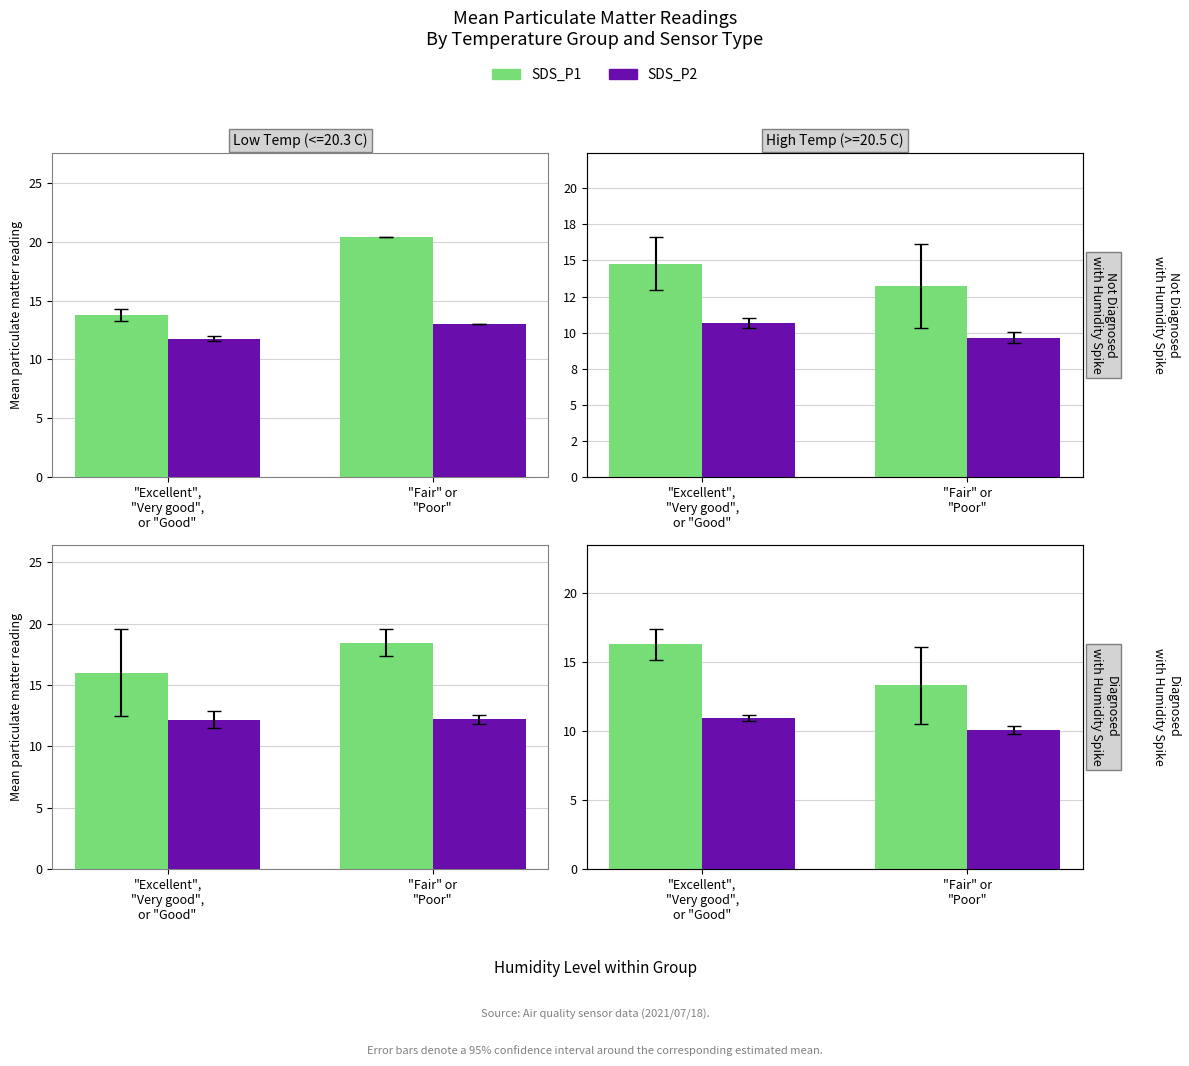

Which category has the highest value in the SDS_P1 series?

"Excellent",
"Very good",
or "Good"